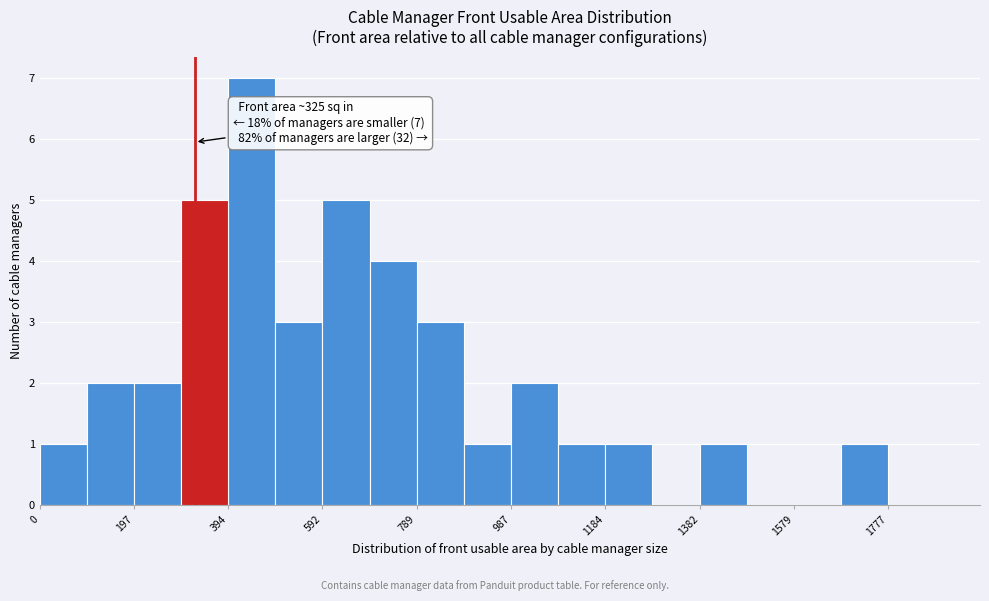

Over which range of the x-axis is the bar tallest?

400 to 500